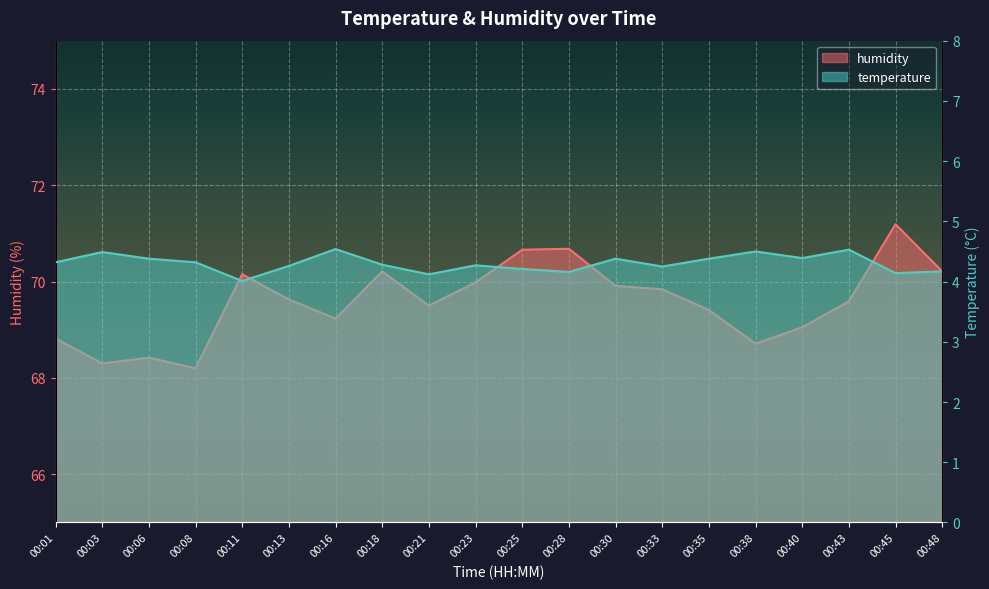

True or false: temperature and humidity intersect in this chart.

False